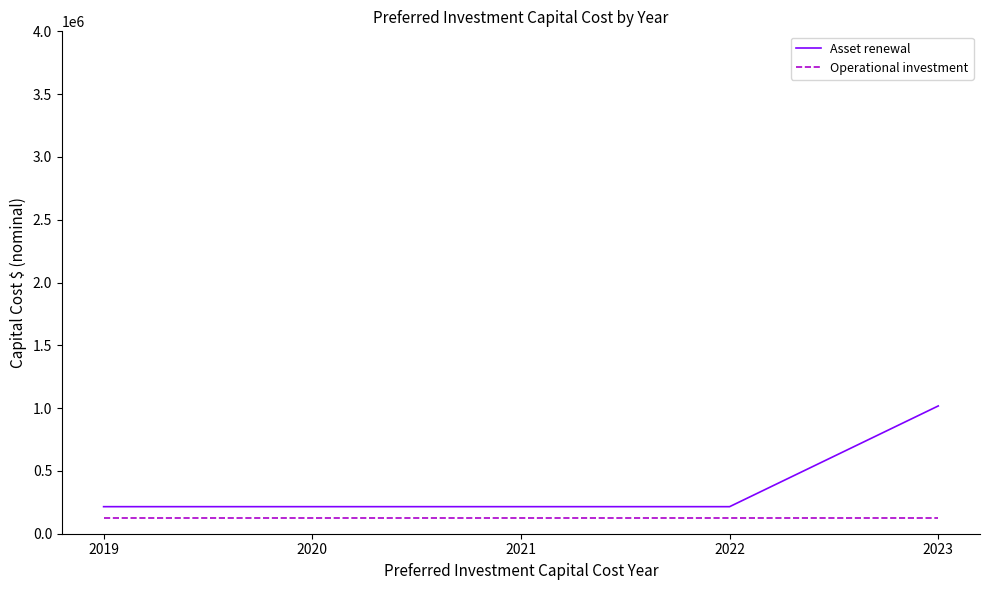

What is the total value across all series at 2020?

342213.9